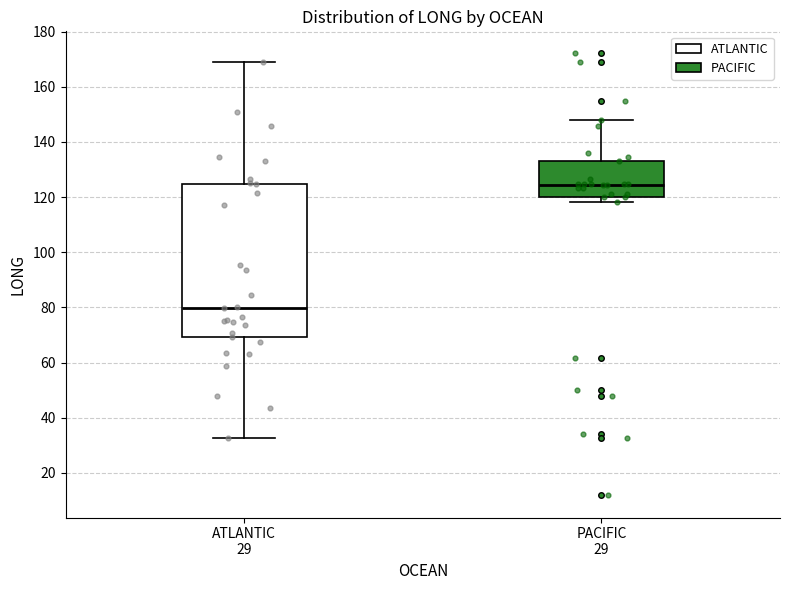

Where is the lower edge of the box for ATLANTIC 29 on the y-axis? The values are not printed on the chart, so give them approximately, as read against the axis.

70